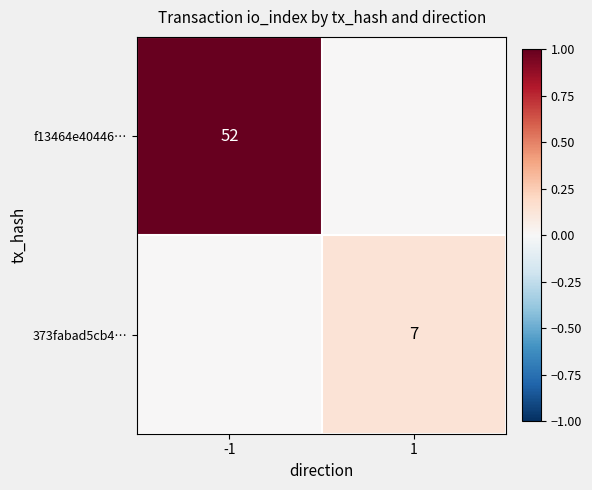

True or false: 373fabad5cb4… has a value of 7 at 1.

True